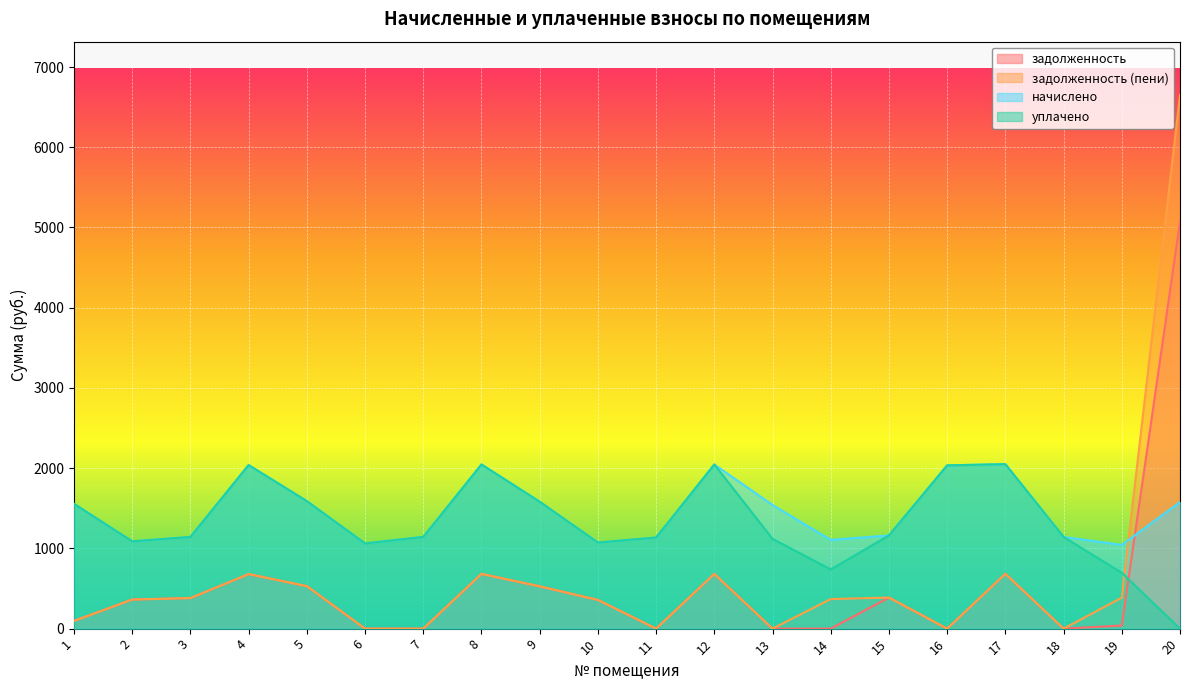

What is the minimum value for начислено?

1043.4